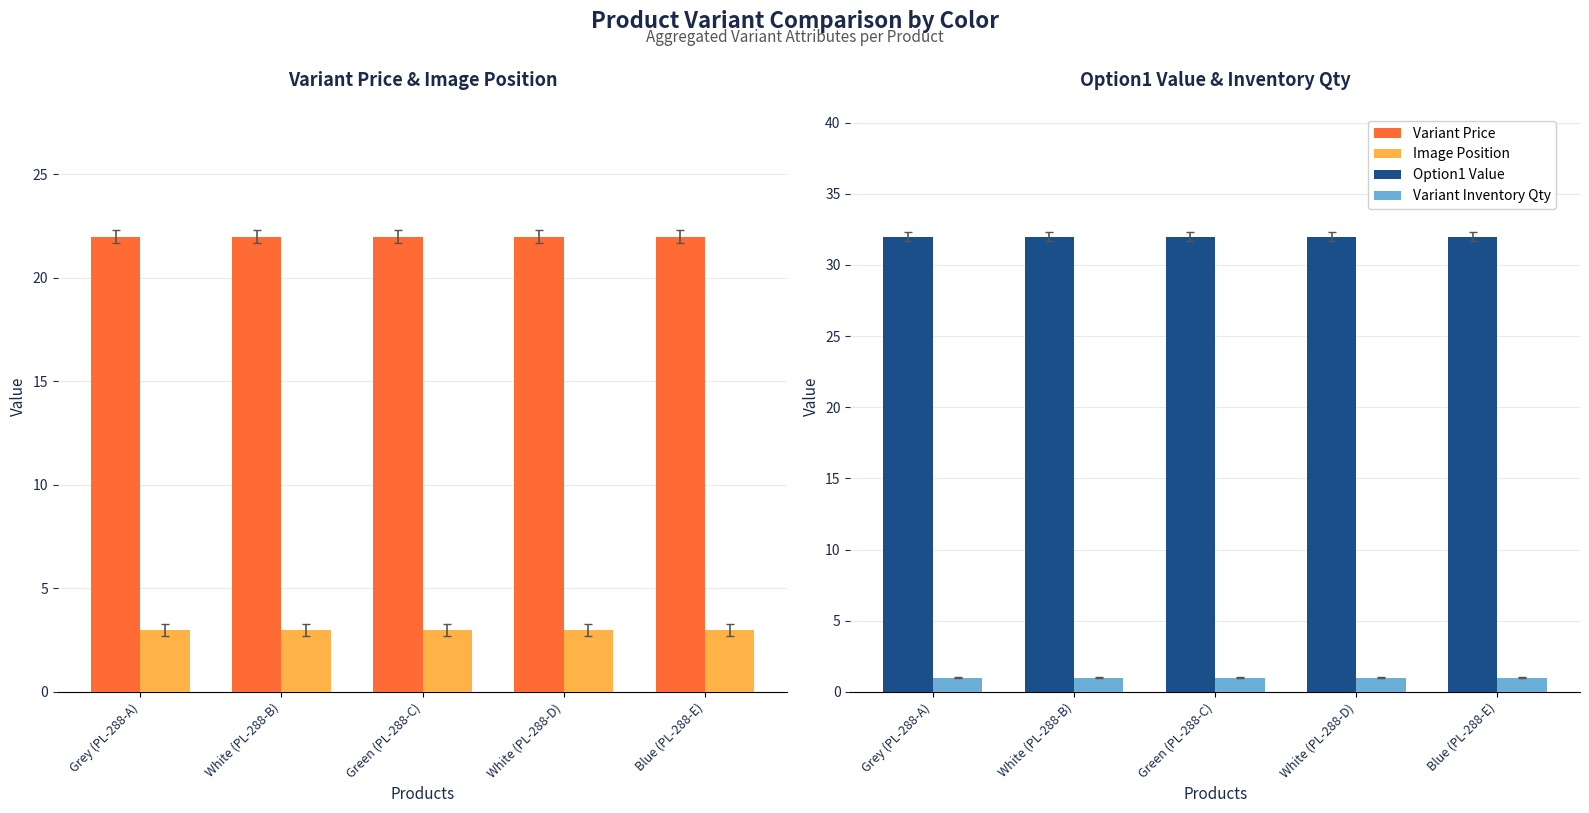

List the series in order of their peak value, highest first.

Option1 Value, Variant Price, Image Position, Variant Inventory Qty